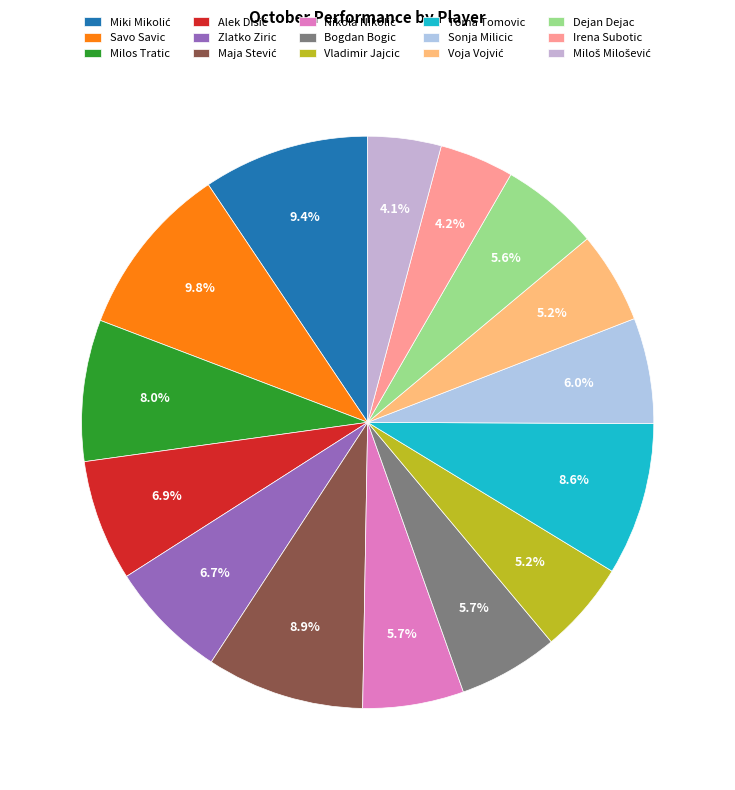

Is it true that Irena Subotic is 9% of the pie?

False